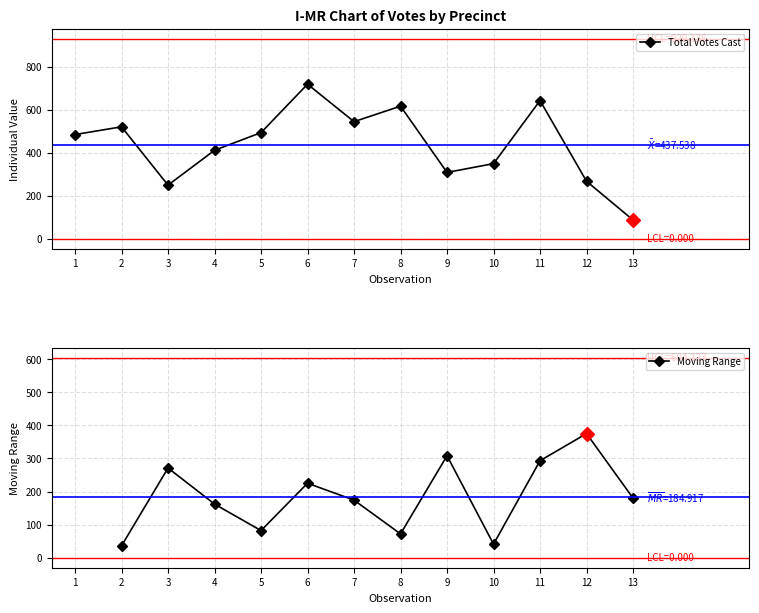

What is the value of the Total Votes Cast point at the 11th from the left?

642